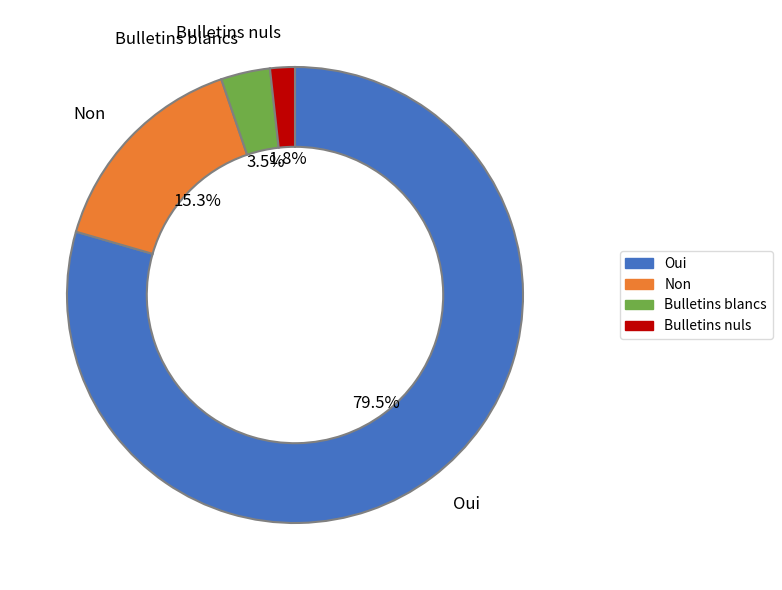

Combined, what portion of the pie is Oui and Bulletins nuls?

81.2%